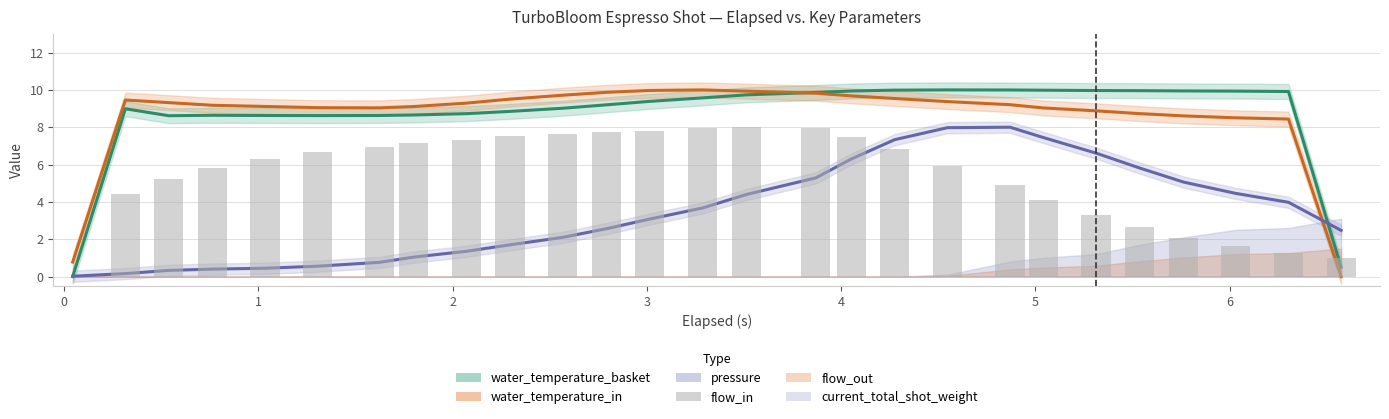

Are the bars horizontal?

No